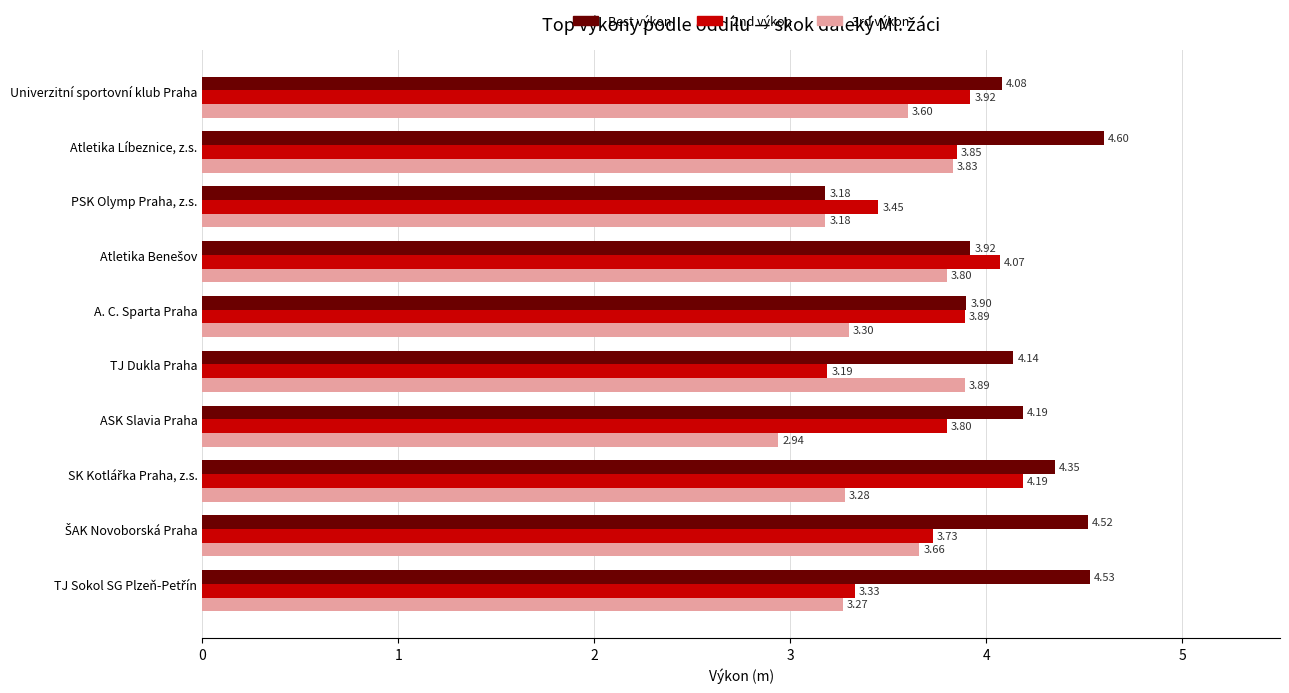

Which series has the largest range (max minus min)?

Best výkon